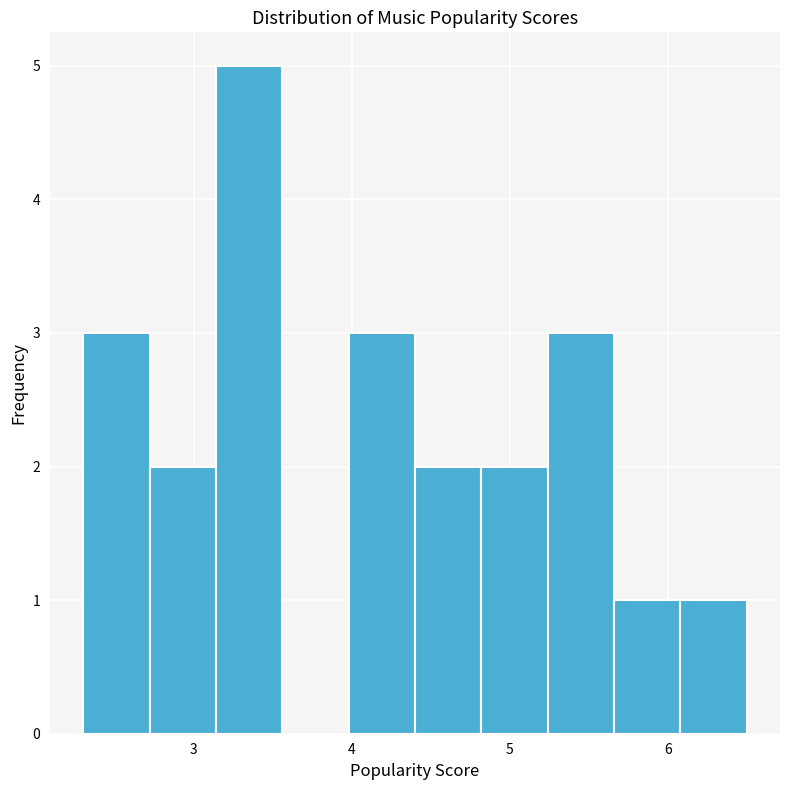

Reading left to right, list every bar in this chart as the range it spans on the x-axis followed by its height. Neither the bar edges nor the heights are printed on the chart, so give them approximately, as read against the axes.

2.30 to 2.72: 3
2.72 to 3.14: 2
3.14 to 3.56: 5
3.56 to 3.98: 0
3.98 to 4.40: 3
4.40 to 4.82: 2
4.82 to 5.24: 2
5.24 to 5.66: 3
5.66 to 6.08: 1
6.08 to 6.50: 1